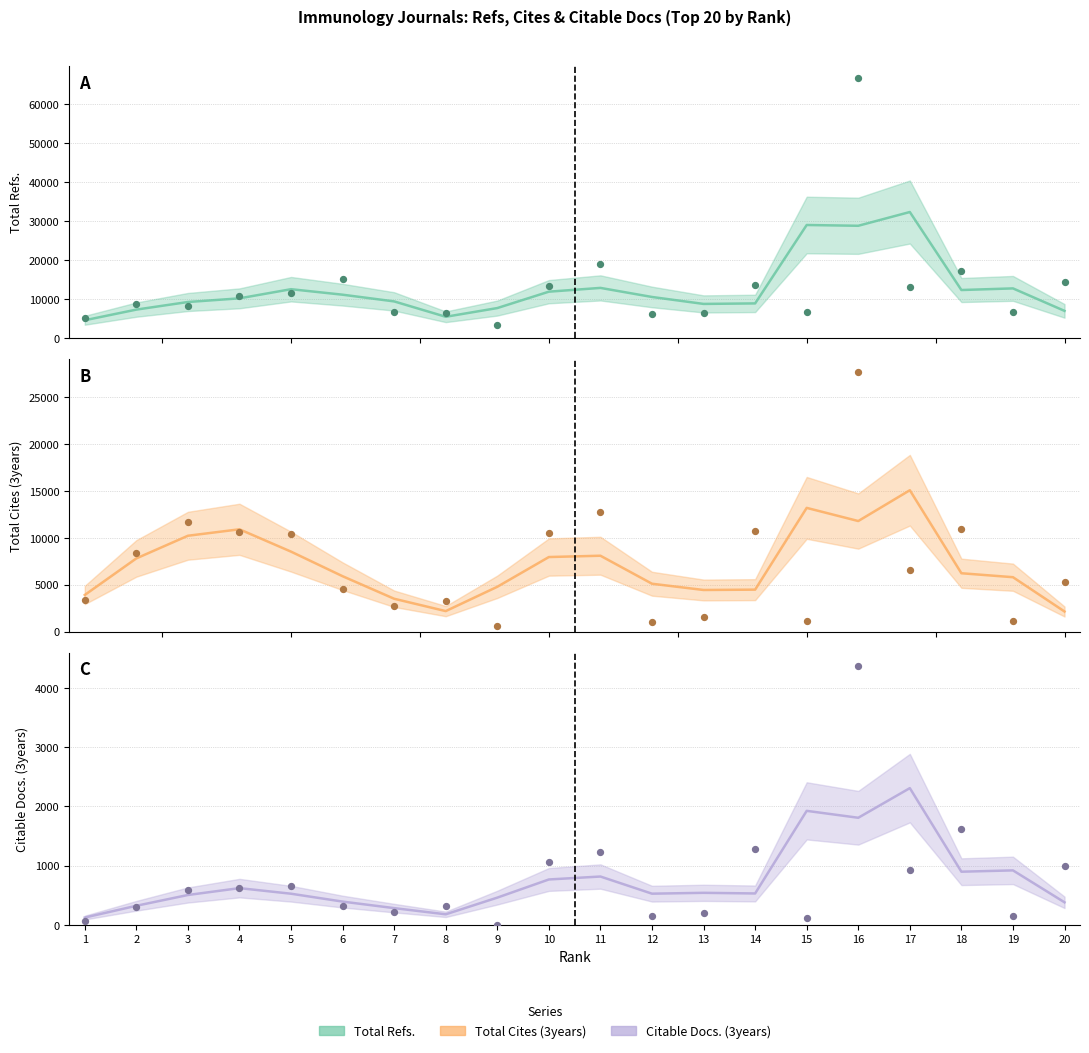

Which series has the largest Y range (max minus min)?

Total Refs.